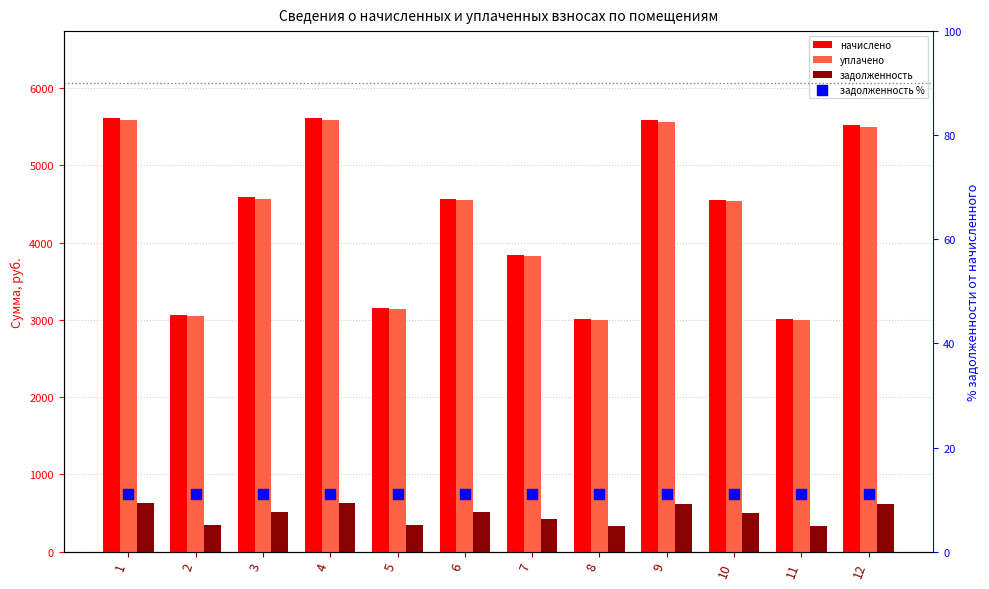

At which category is the sum across all series the highest?

1